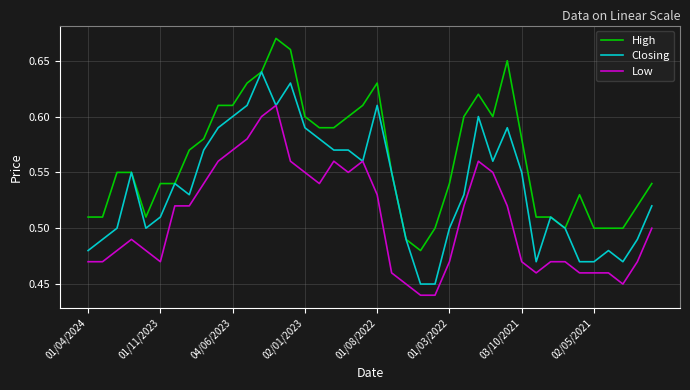

Which series has the largest total across all categories?

High